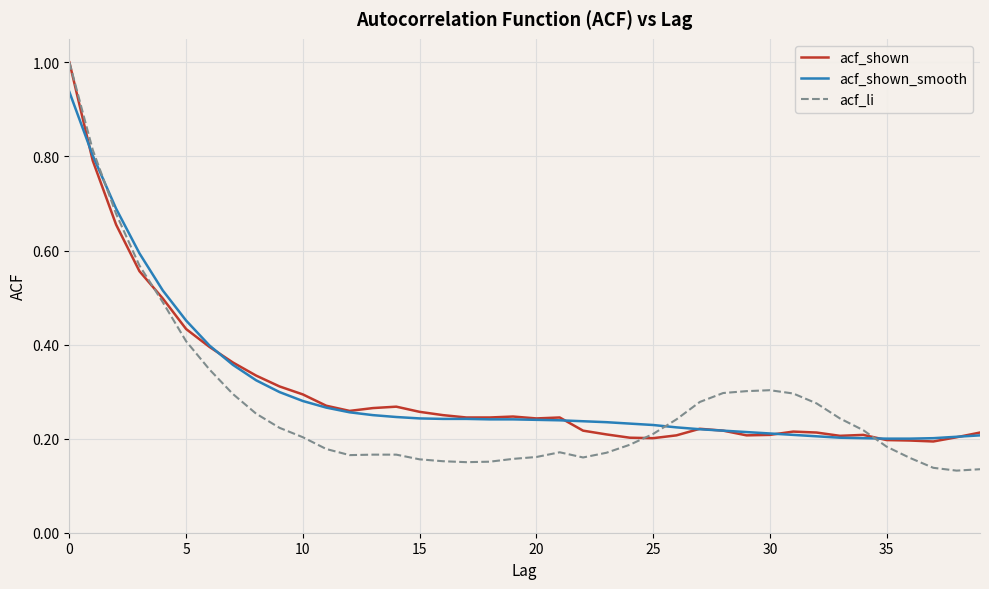

Which series has the largest range (max minus min)?

acf_li